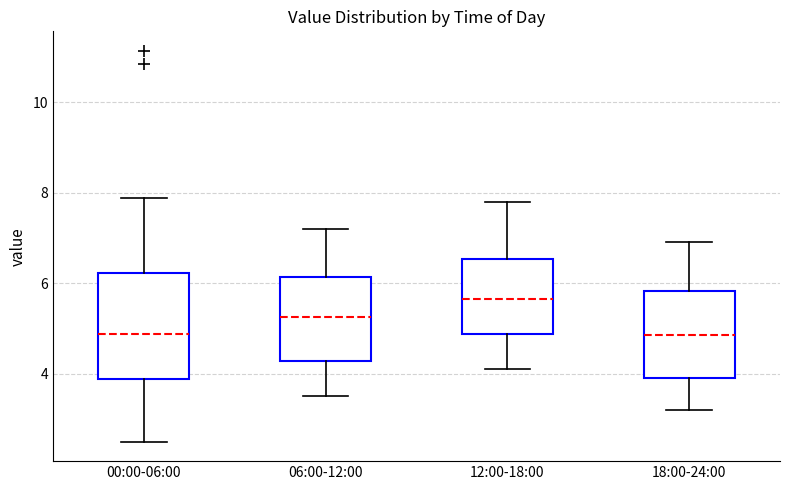

Comparing the boxes themselves (not the whiskers), which one is the tallest?

00:00-06:00